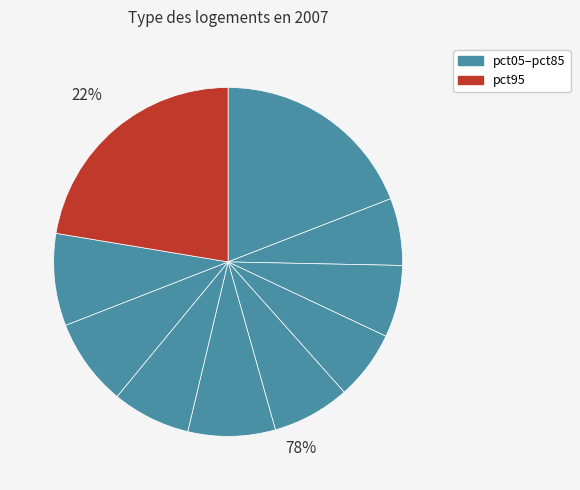

Is it true that pct75 is 2% of the pie?

False